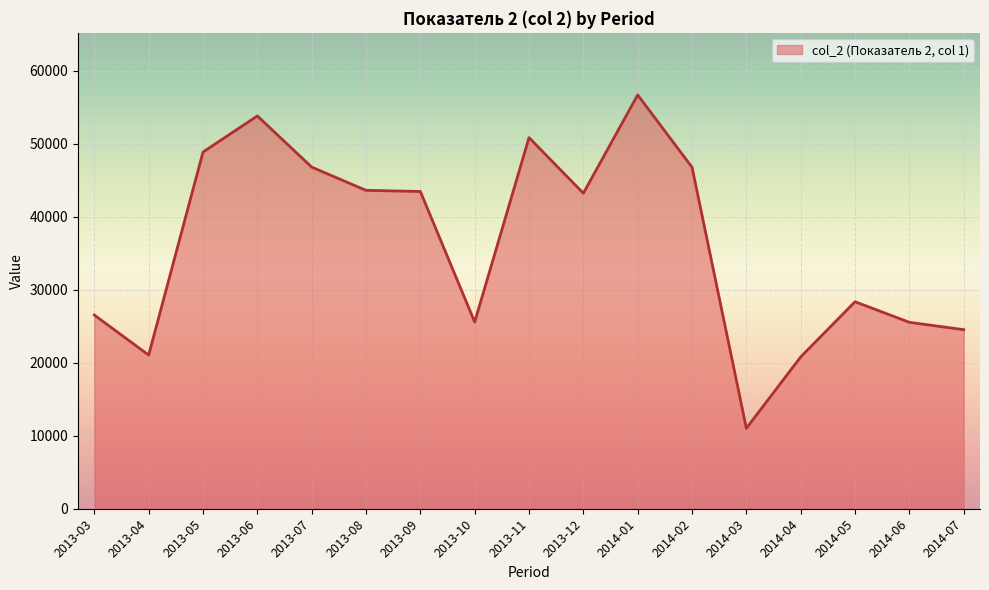

Where is the first local minimum?

2013-04